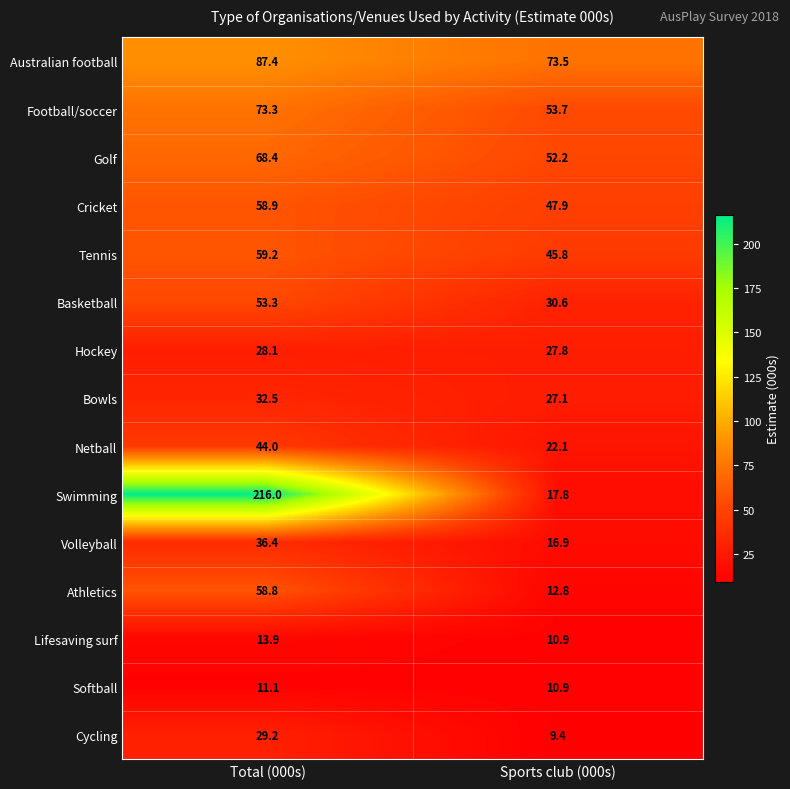

True or false: Netball has a value of 23.9 at Total (000s).

False